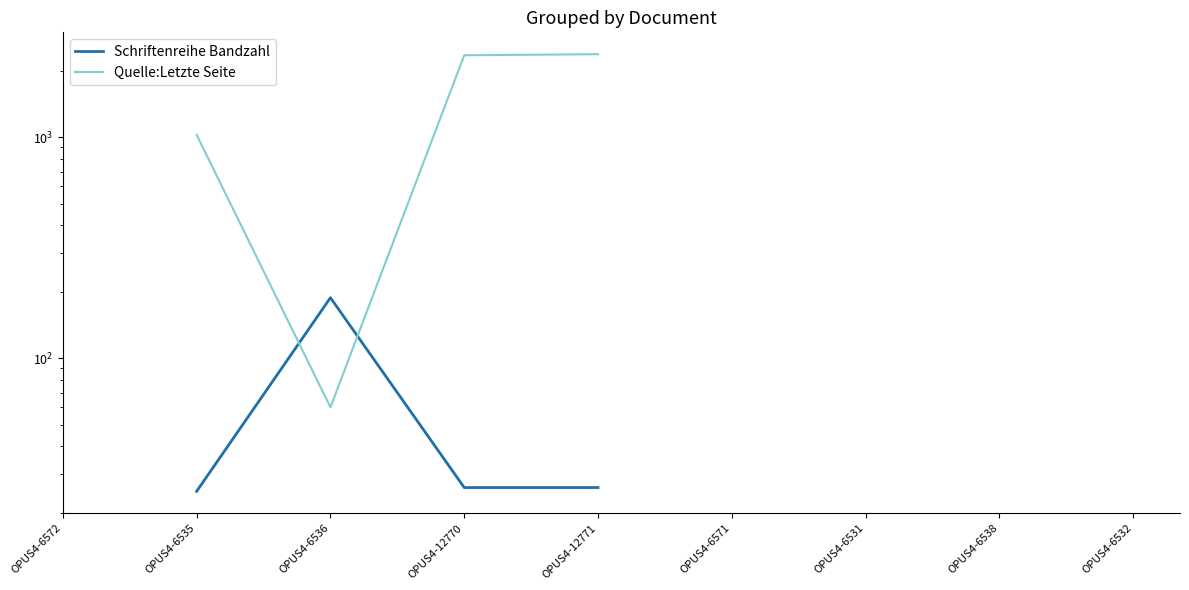

Where is the first local maximum for Schriftenreihe Bandzahl?

OPUS4-6536